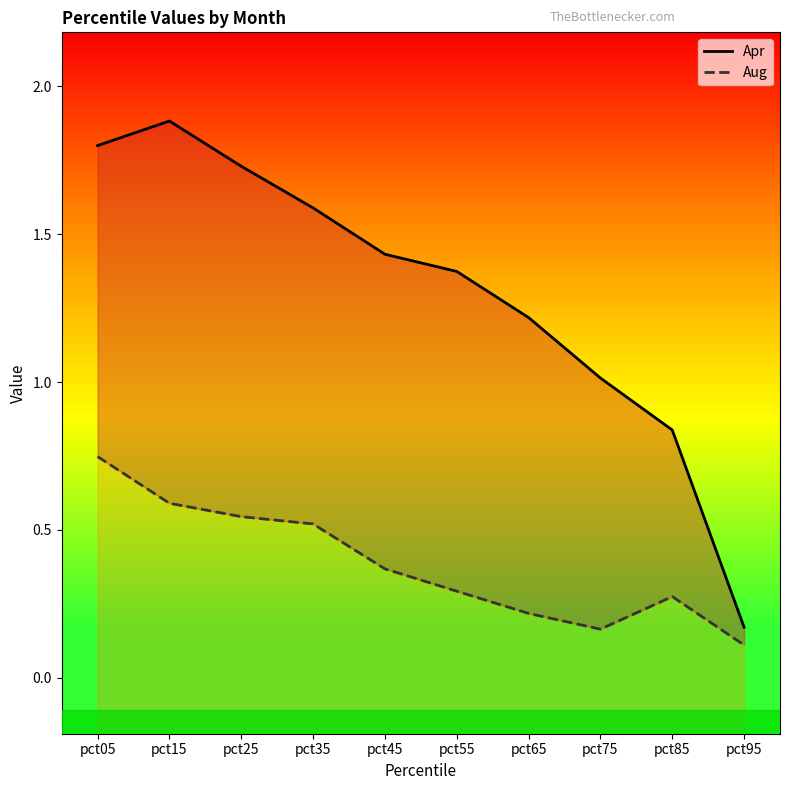

At which category does Aug reach its first local valley?

pct75